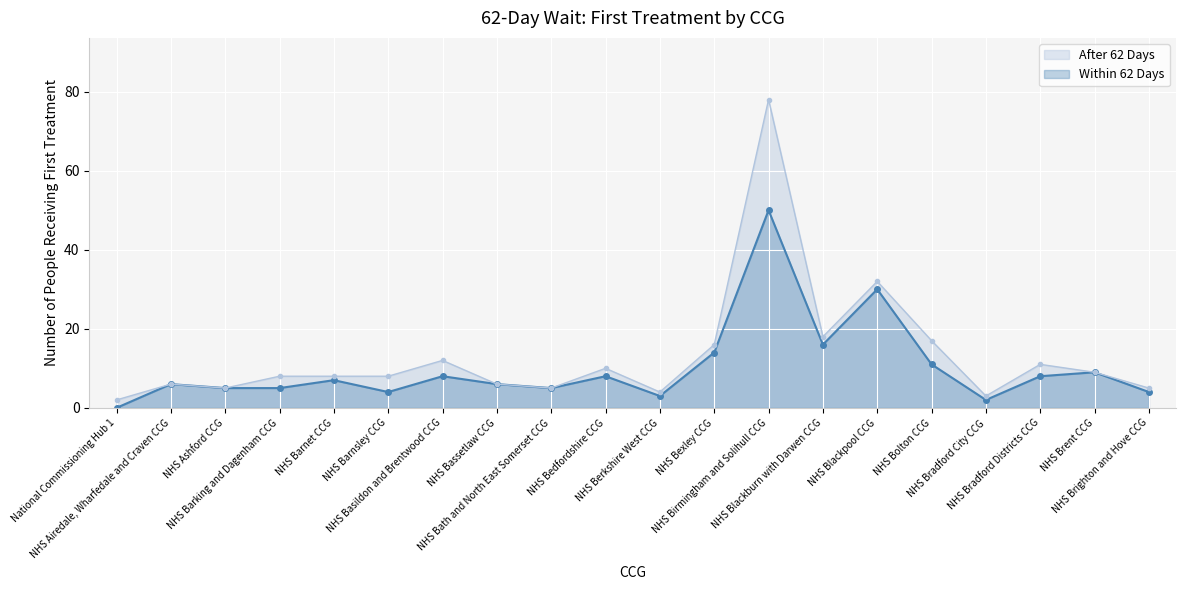

What is the ratio of the value at NHS Birmingham and Solihull CCG to the value at NHS Bexley CCG?

3.6